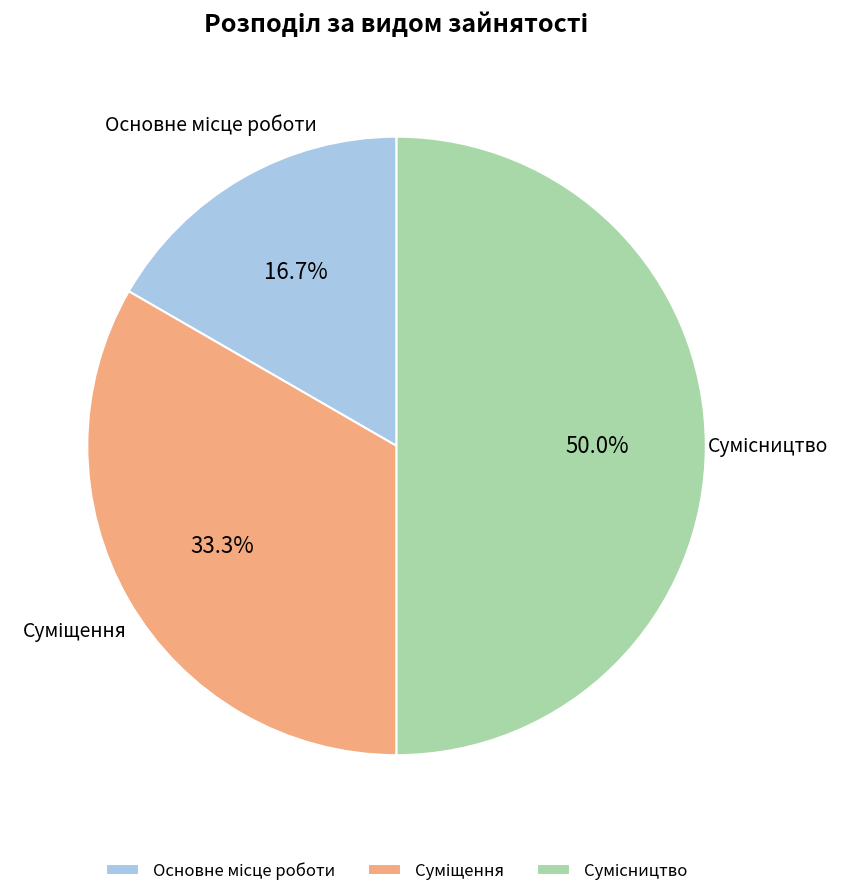

How many slices are in this pie chart?

3